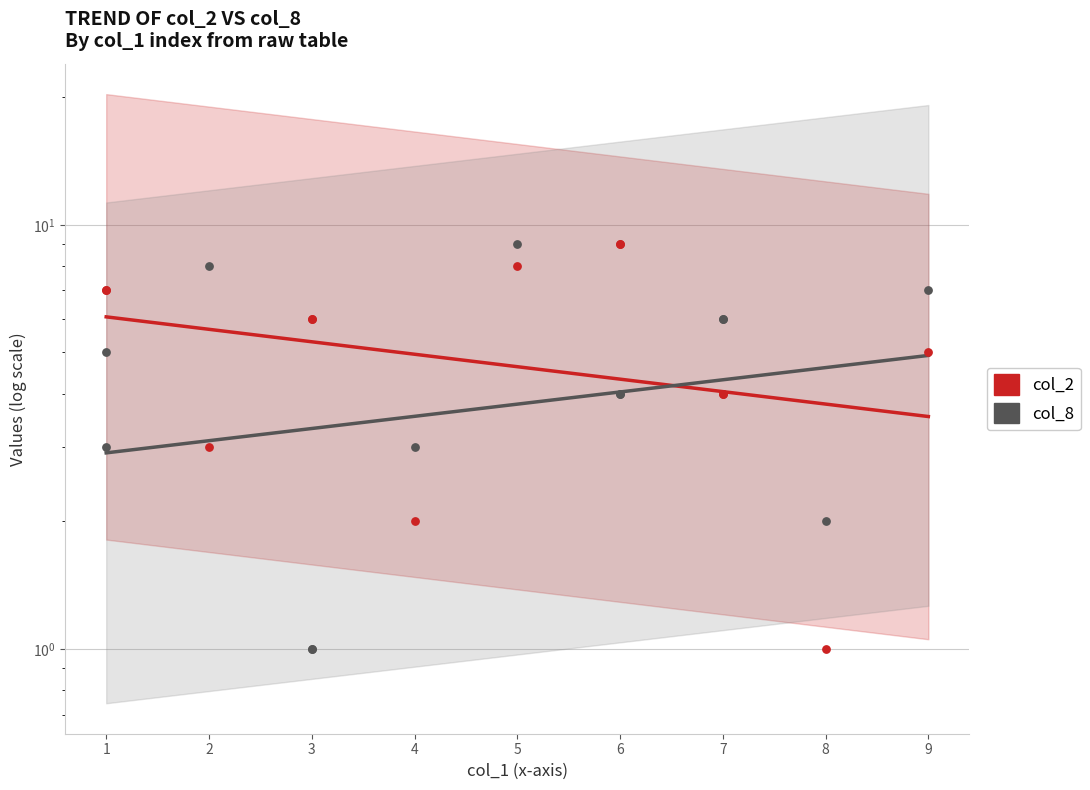

What are all the series names shown in the legend?

col_2, col_8